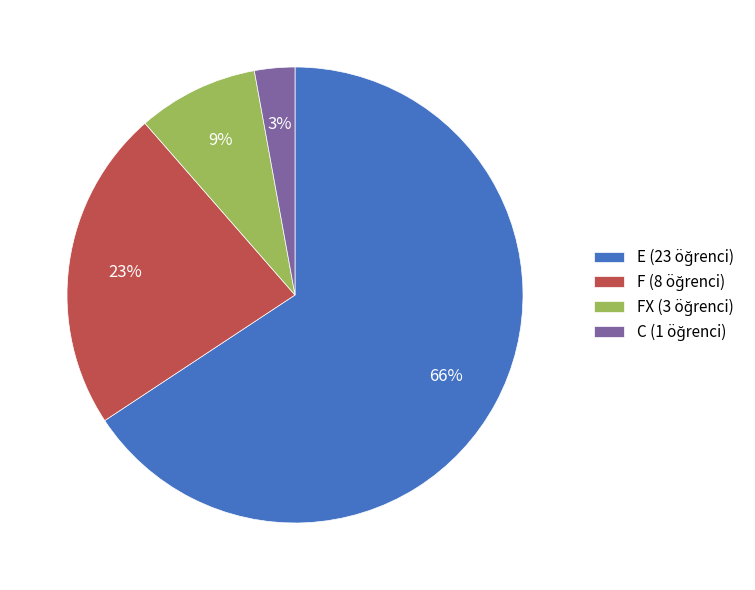

Is there any slice that represents more than half of the pie?

Yes